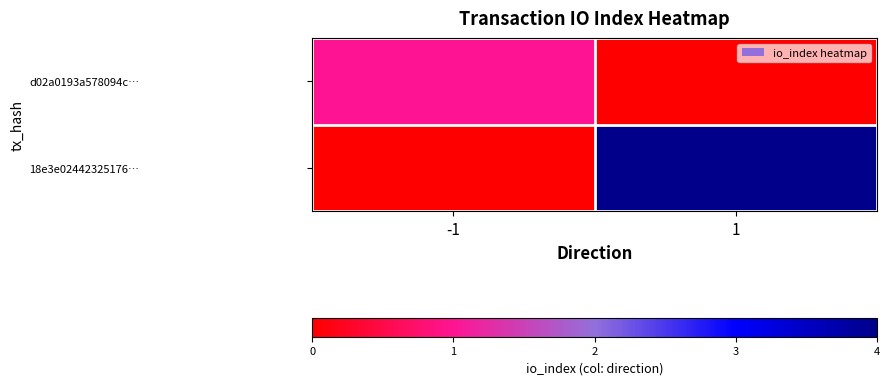

Which series changed the most between -1 and 1?

18e3e02442325176…